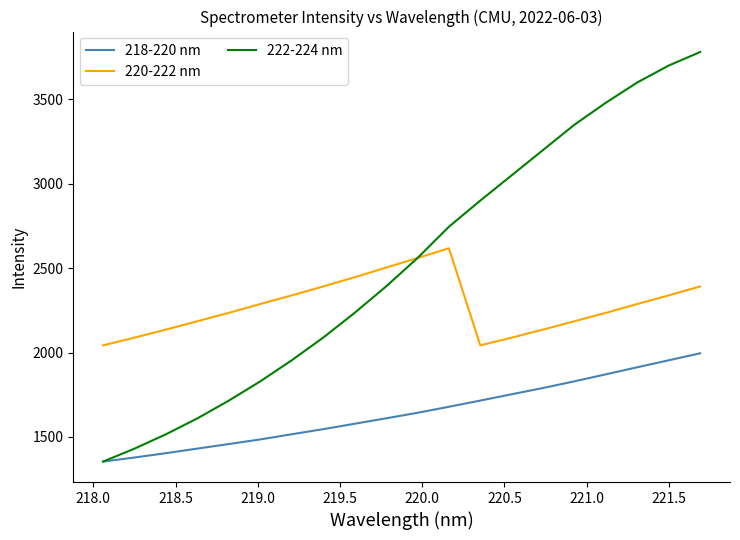

How many categories are shown in the chart?

20